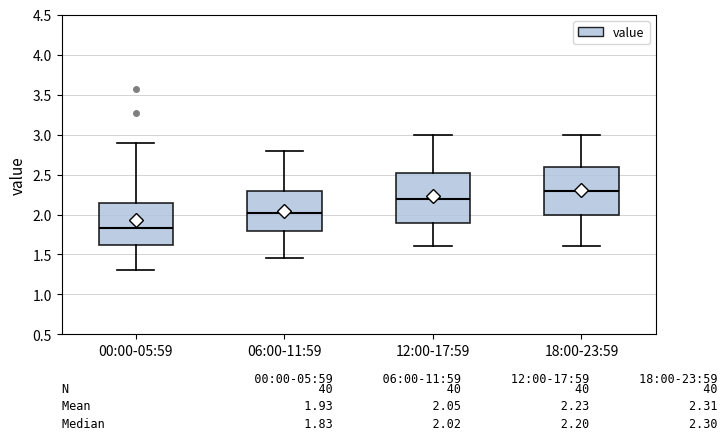

Which box has the lowest median line?

00:00-05:59